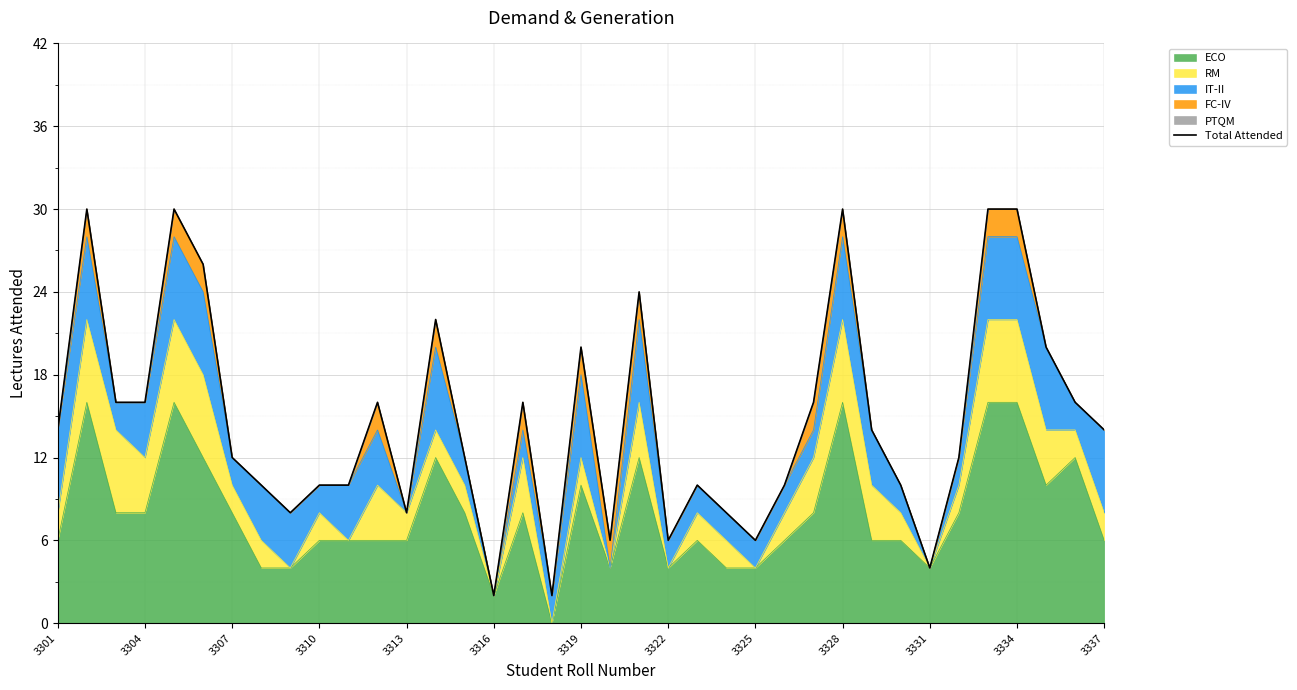

What is the maximum value for ECO?

16